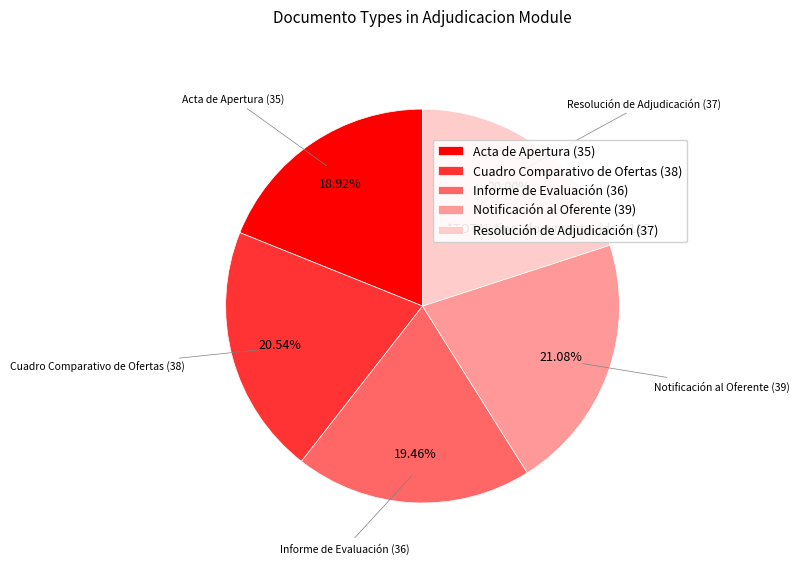

True or false: Notificación al Oferente accounts for 14% of the total.

False